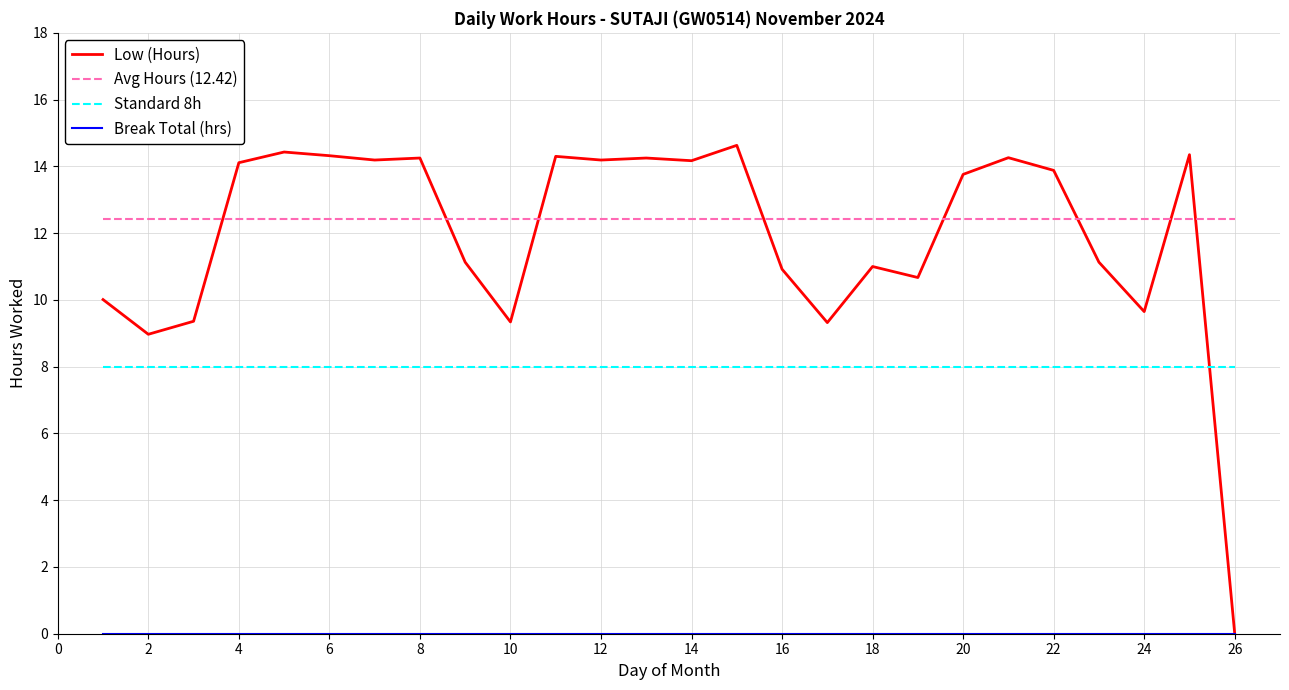

True or false: Avg Hours (12.42) and Standard 8h intersect in this chart.

False